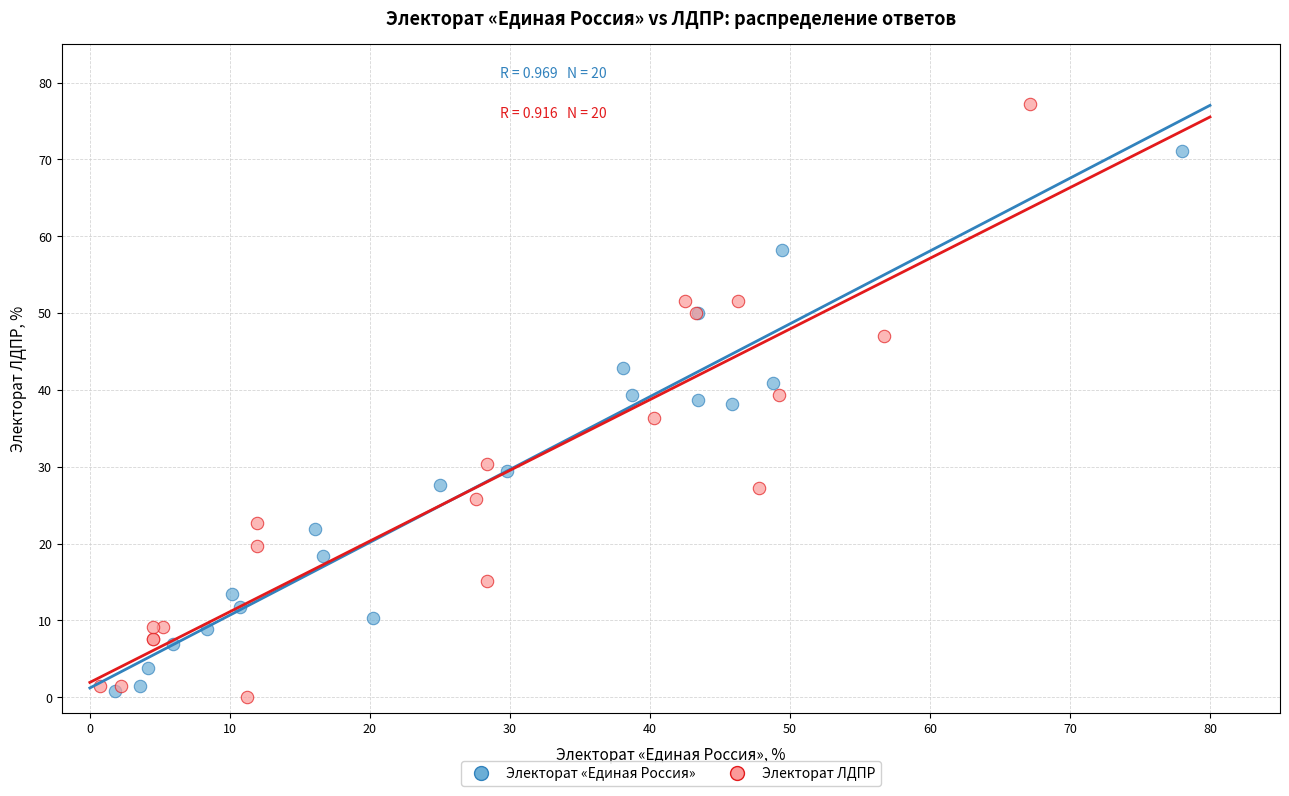

Which series has the largest Y range (max minus min)?

Электорат ЛДПР